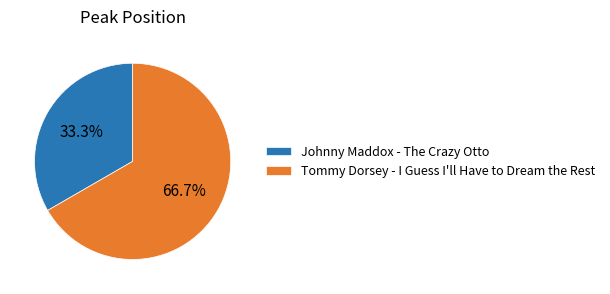

Rank the categories by value from lowest to highest.

Johnny Maddox - The Crazy Otto, Tommy Dorsey - I Guess I'll Have to Dream the Rest